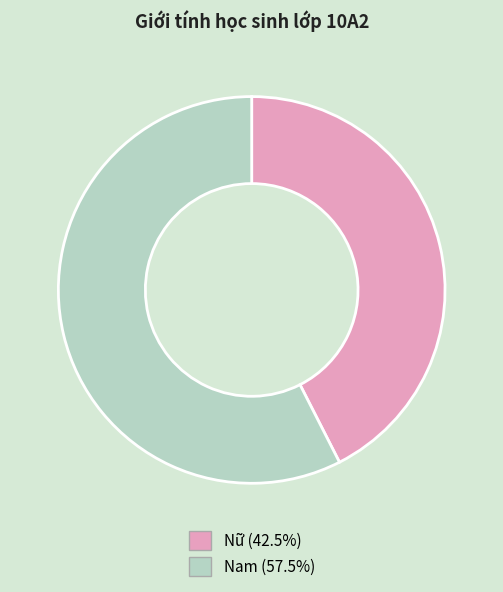

How many segments does this pie chart have?

2